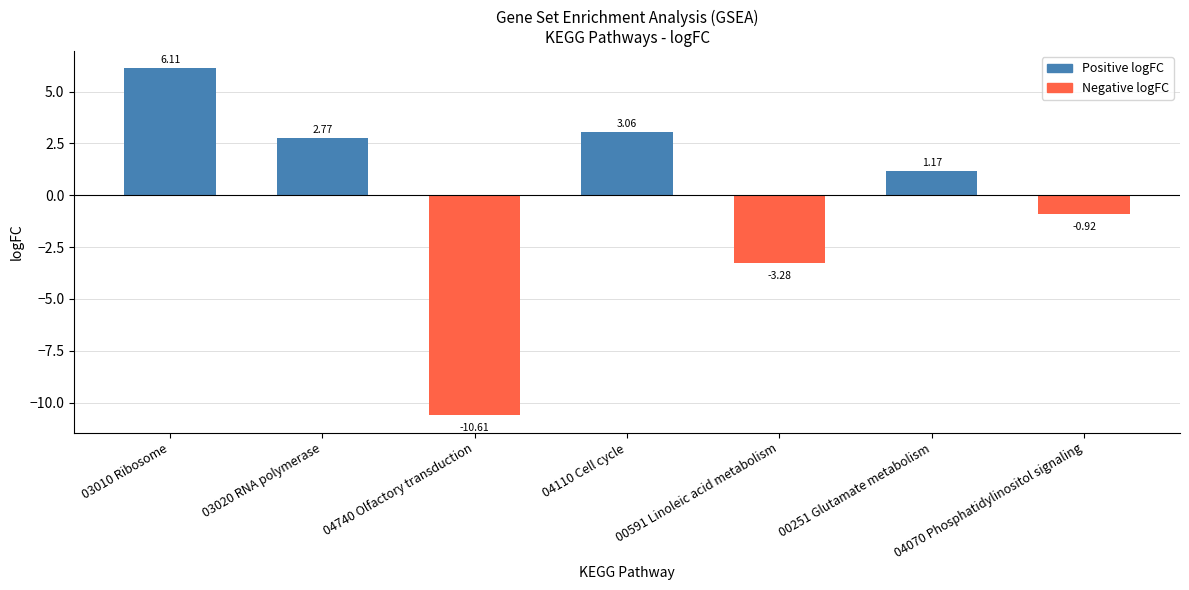

What is the sum of the values at 03010 Ribosome and 00251 Glutamate metabolism?

7.3